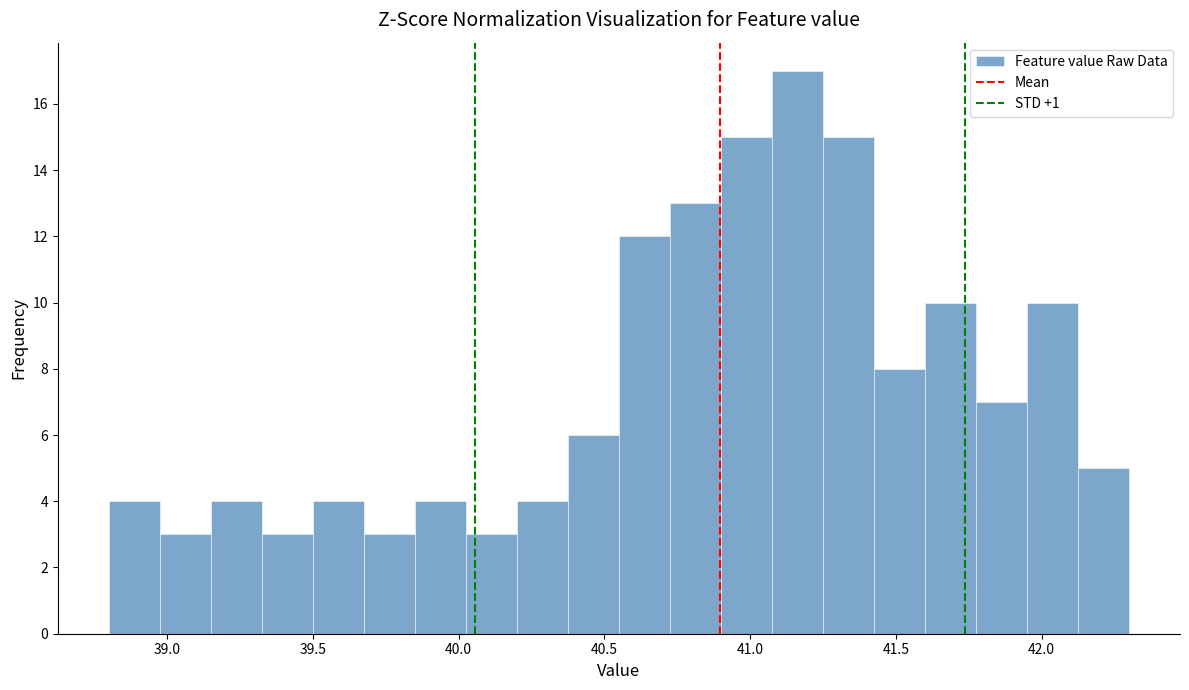

Around what value on the x-axis is the tallest bar? Give the approximate position of its centre, as read against the axis.

41.15